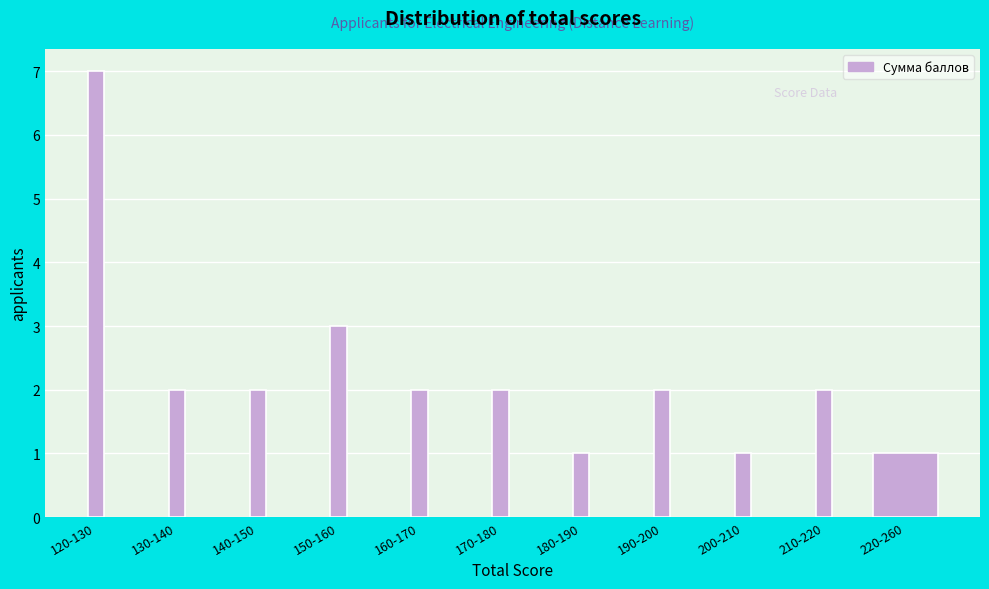

Reading left to right, what are all the values shown in this chart?

7	2	2	3	2	2	1	2	1	2	1